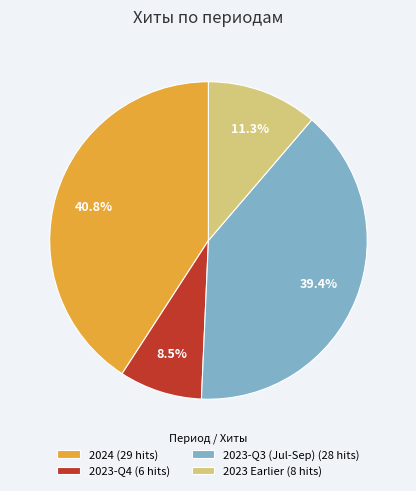

What is the ratio of the value at 2023-Q3 (Jul-Sep) (28 hits) to the value at 2023 Earlier (8 hits)?

3.5